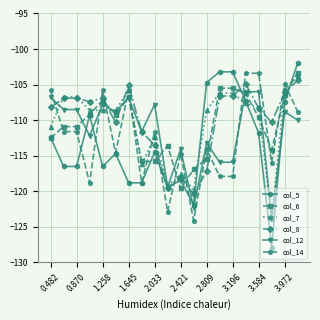

Which series has the widest spread of values?

col_5